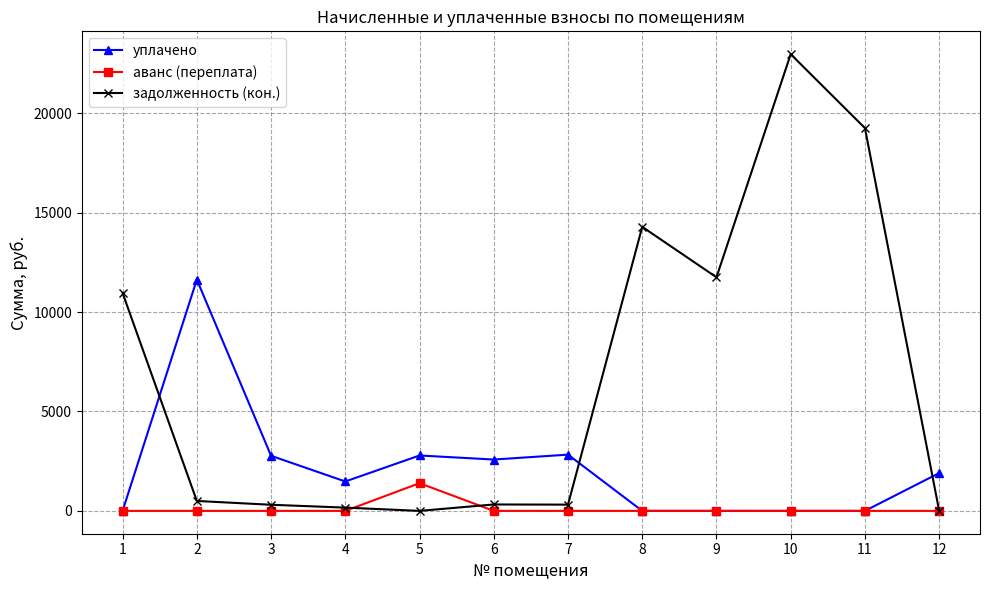

What is the maximum value shown in the chart?

22967.3